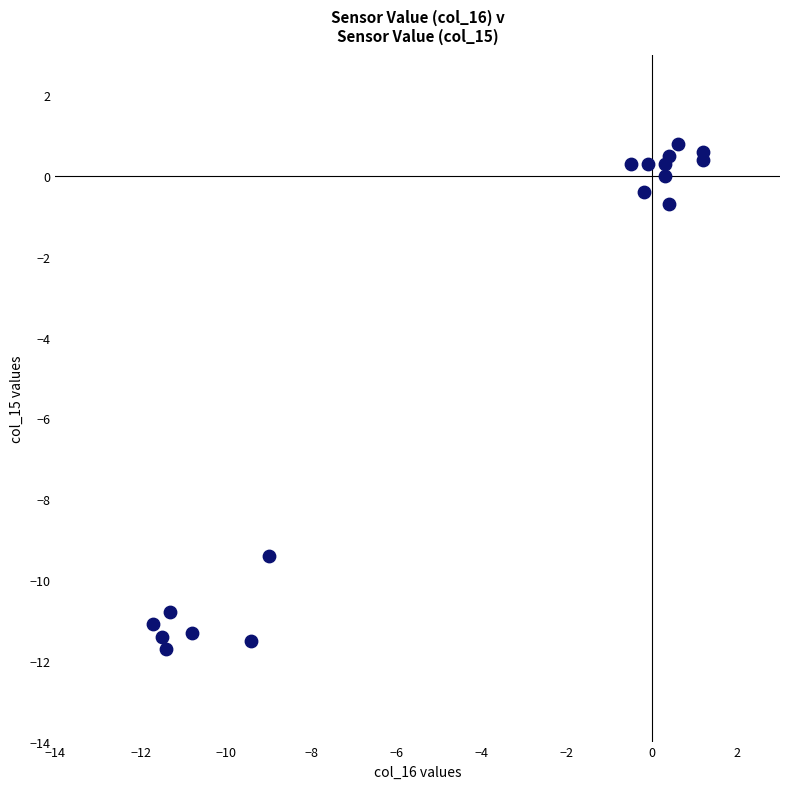

What is the range of Y values (max minus min)?

12.5